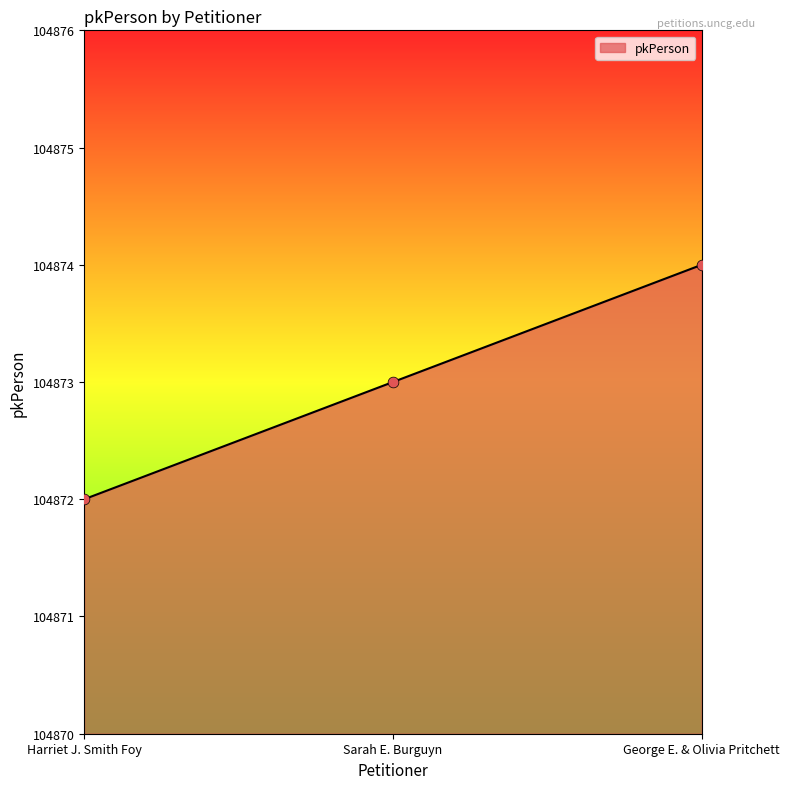

What is the change in value from Harriet J. Smith Foy to Sarah E. Burguyn?

+1